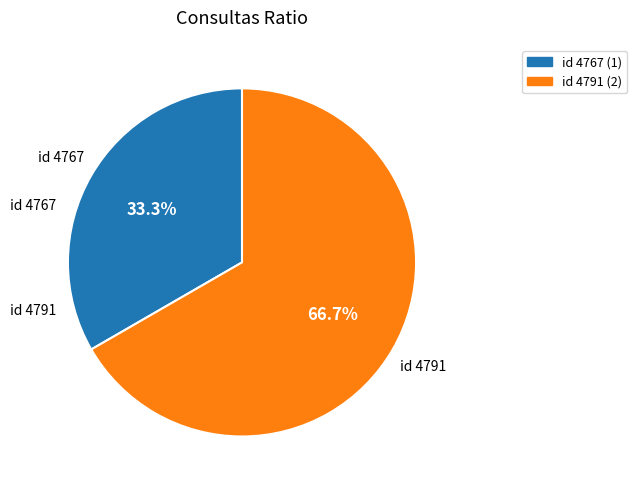

Which category has the biggest portion of the pie?

id 4791 (2)